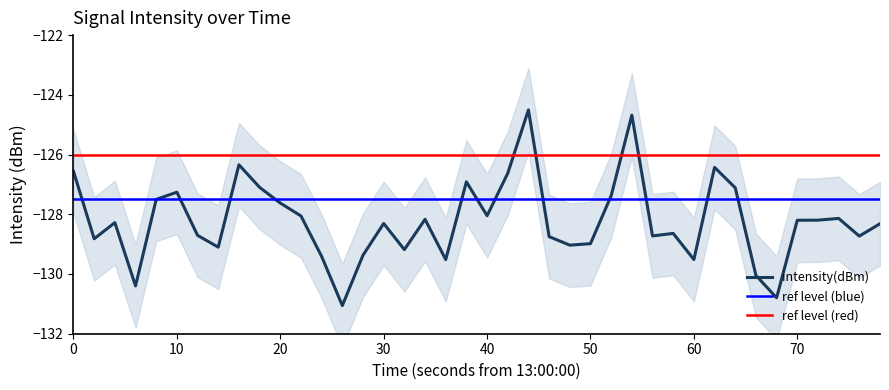

Is it true that intensity(dBm) equals -217.6 at 40?

False